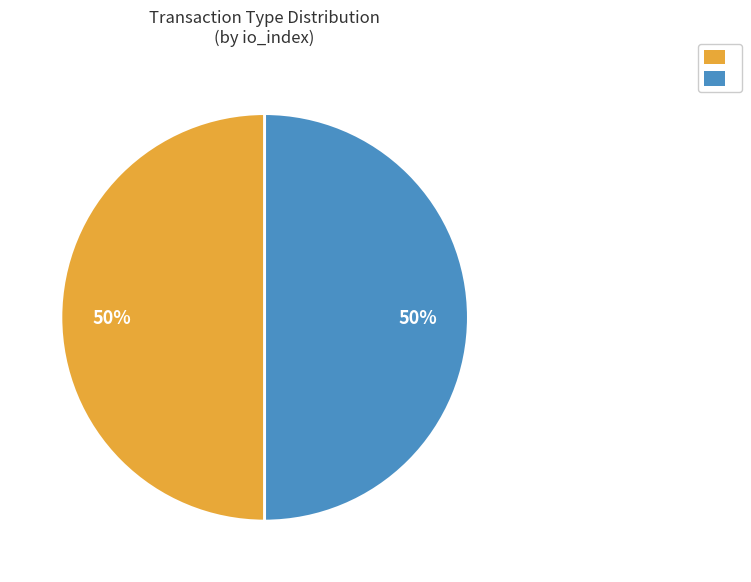

Count the number of slices in the pie.

2